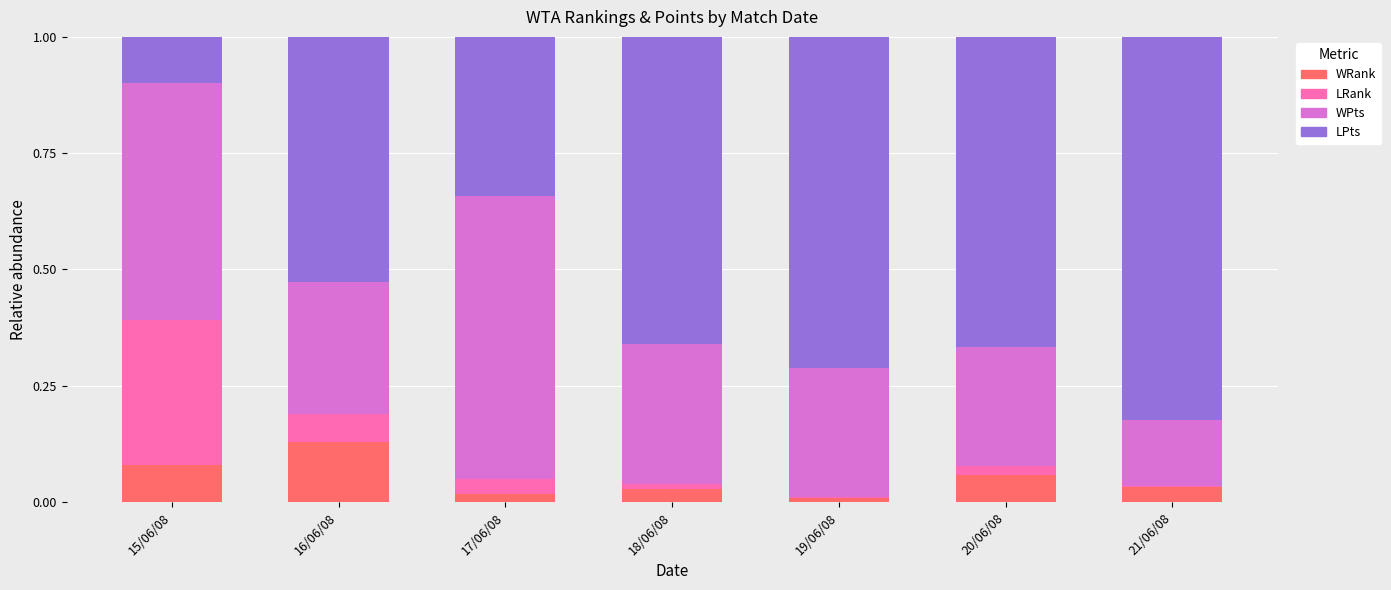

What is the total value across all series at 15/06/08?

1.0